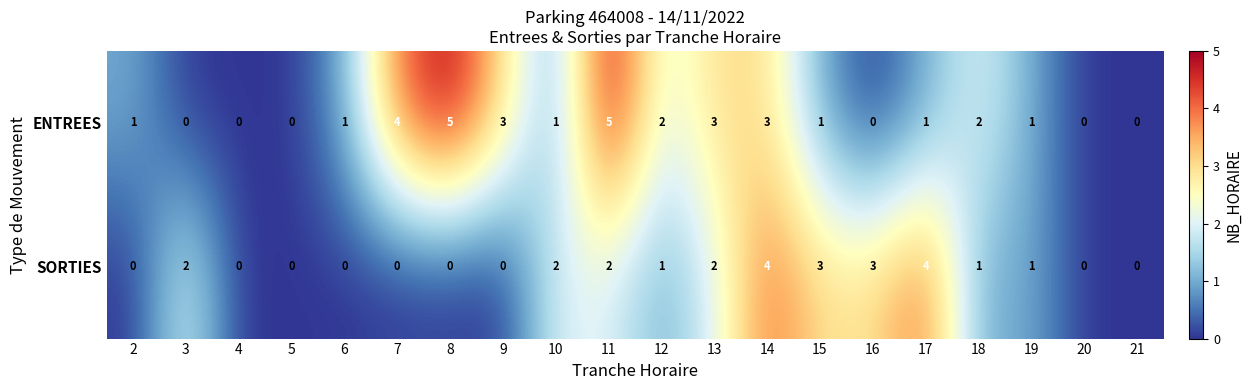

What is the sum of all ENTREES values?

33